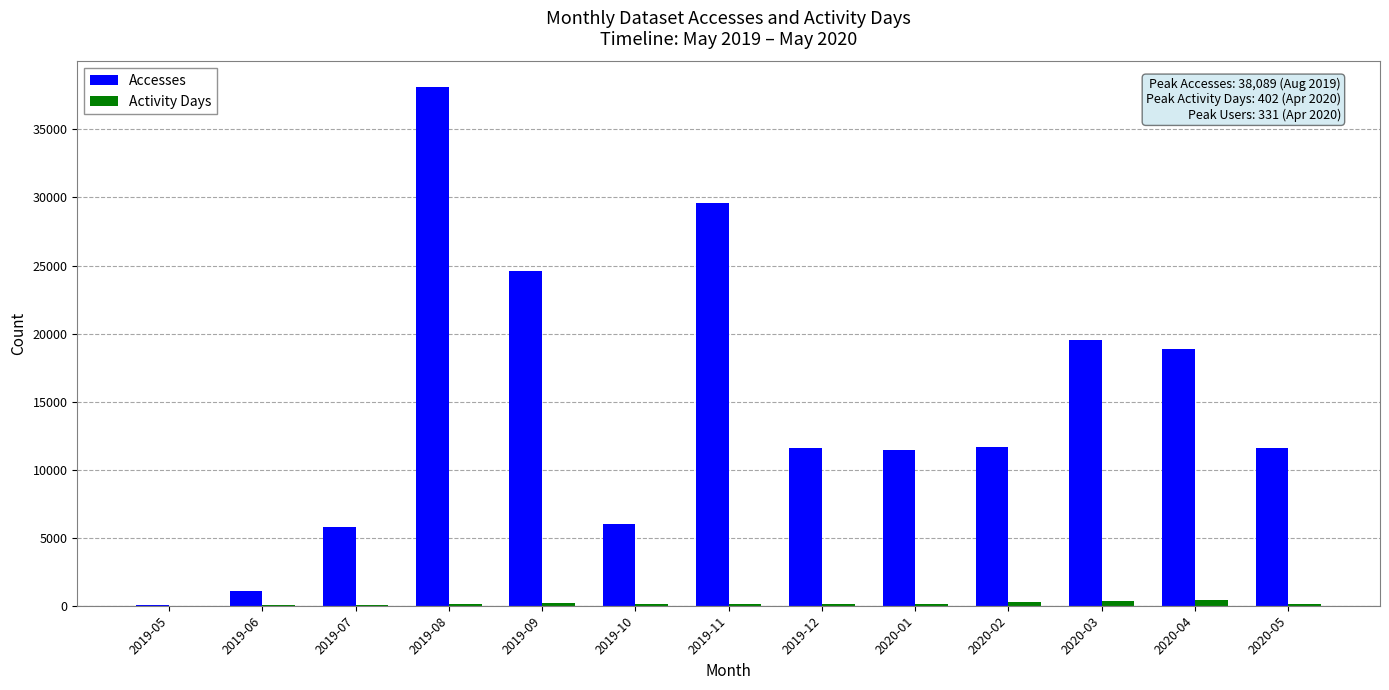

What is the highest value of the Activity Days series?

402